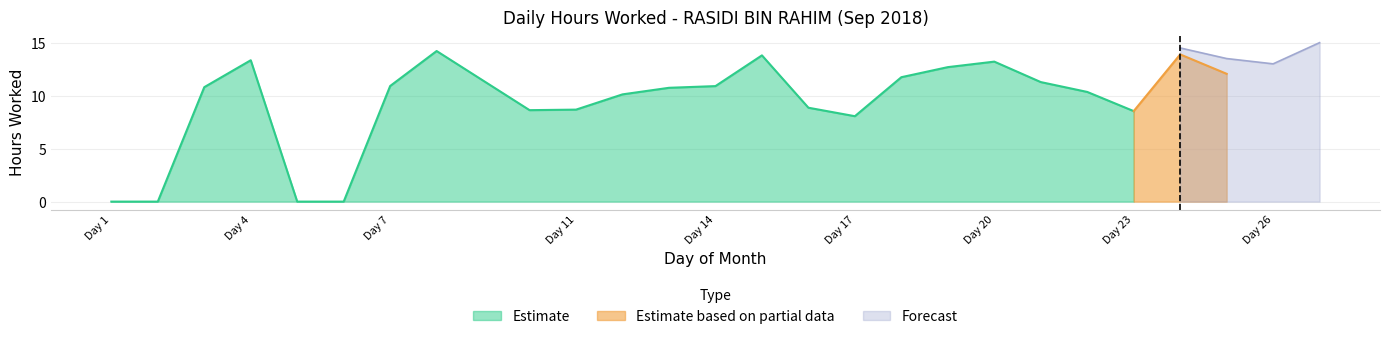

Which has a higher value, 4 or 18?

4